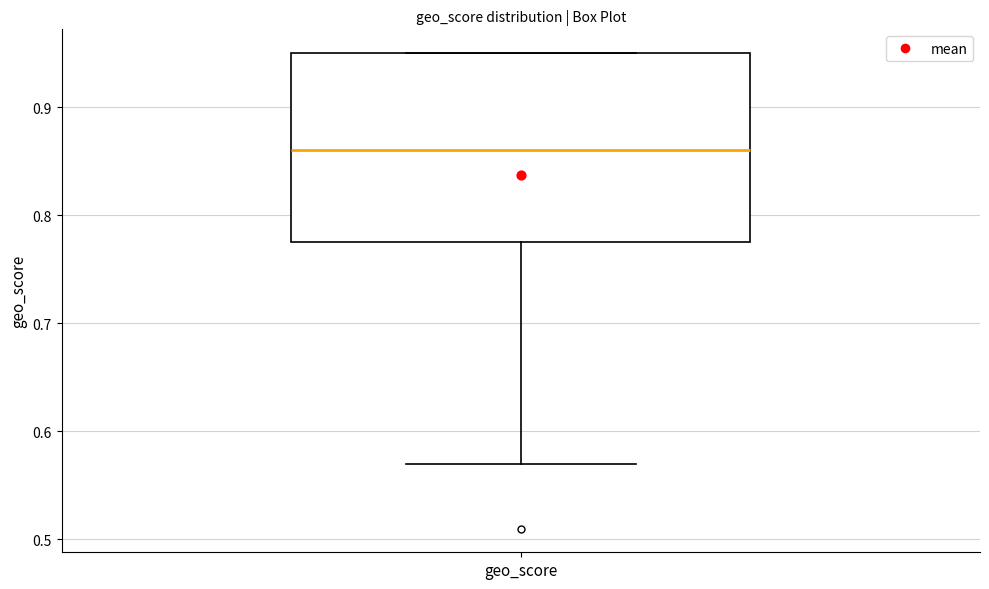

Transcribe this box plot: give where the median line is, the range the box spans, and where the two whiskers end, as read against the y-axis. The values are not printed on the chart, so give them approximately, as read against the axis.

median 0.86, box 0.78 to 0.95, whiskers 0.57 to 0.95